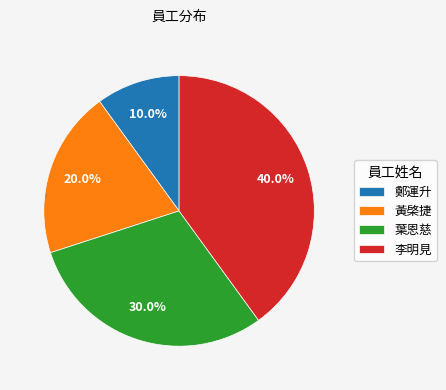

To the nearest percent, what is the difference between the 鄭運升 and 葉恩慈 slice percentages?

20%